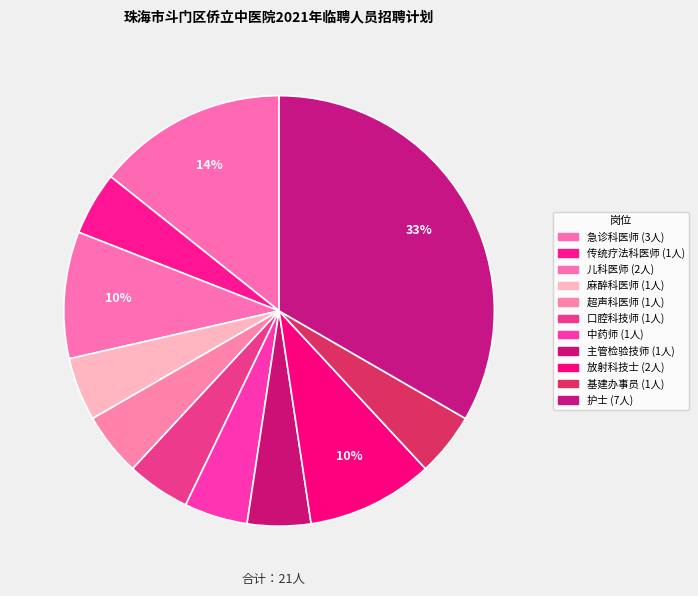

True or false: 超声科医师 accounts for 5% of the total.

True